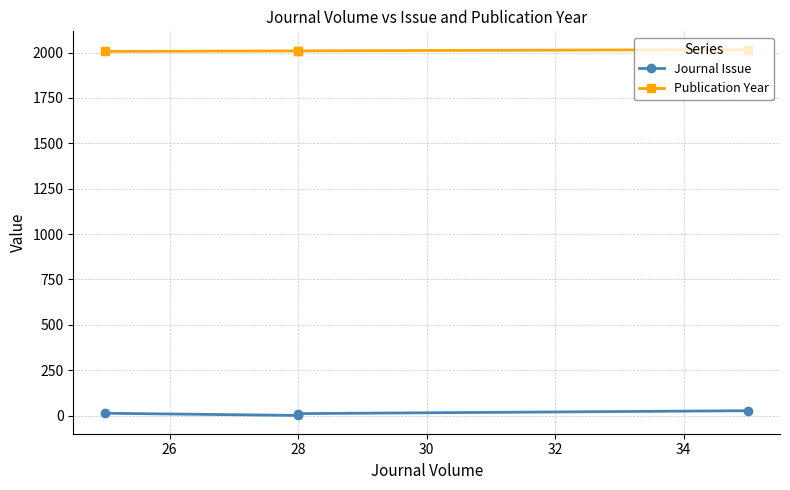

What is the average value of the Journal Issue series?

13